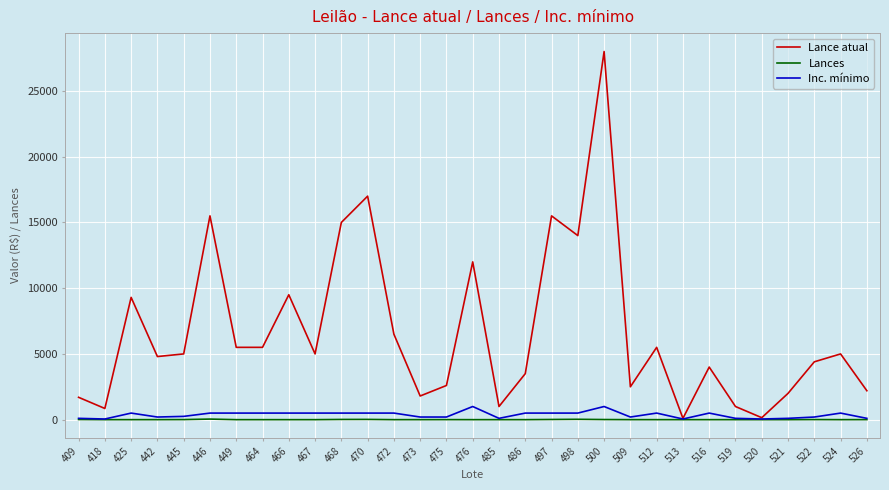

What is the difference between the Inc. mínimo values at 442 and 516?

300